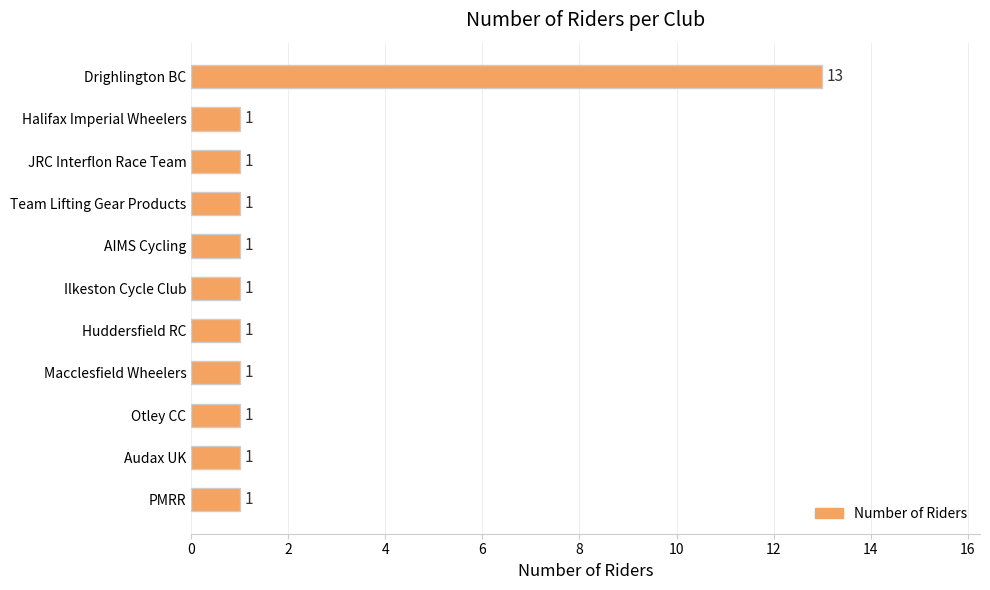

Reading top to bottom, list all the values displayed in this chart.

13	1	1	1	1	1	1	1	1	1	1